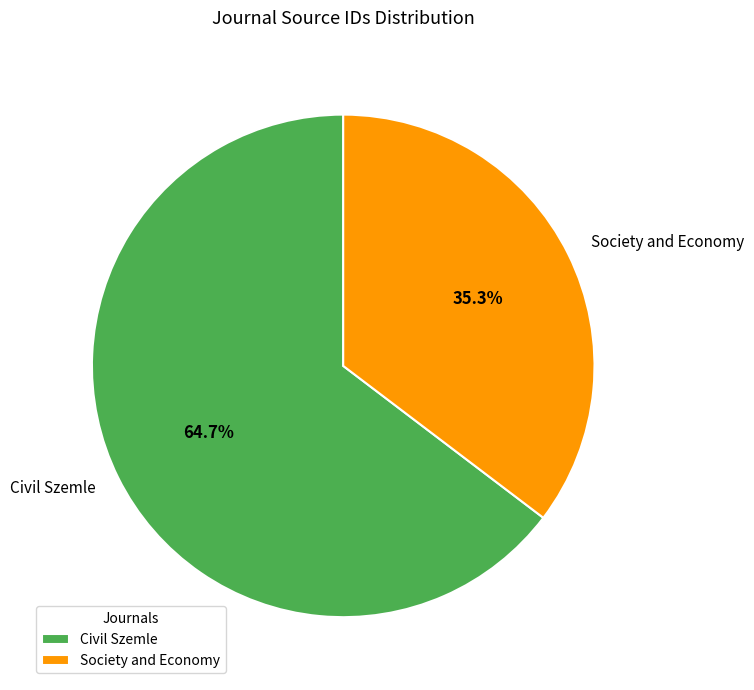

What percentage is the Civil Szemle slice, to the nearest percent?

65%